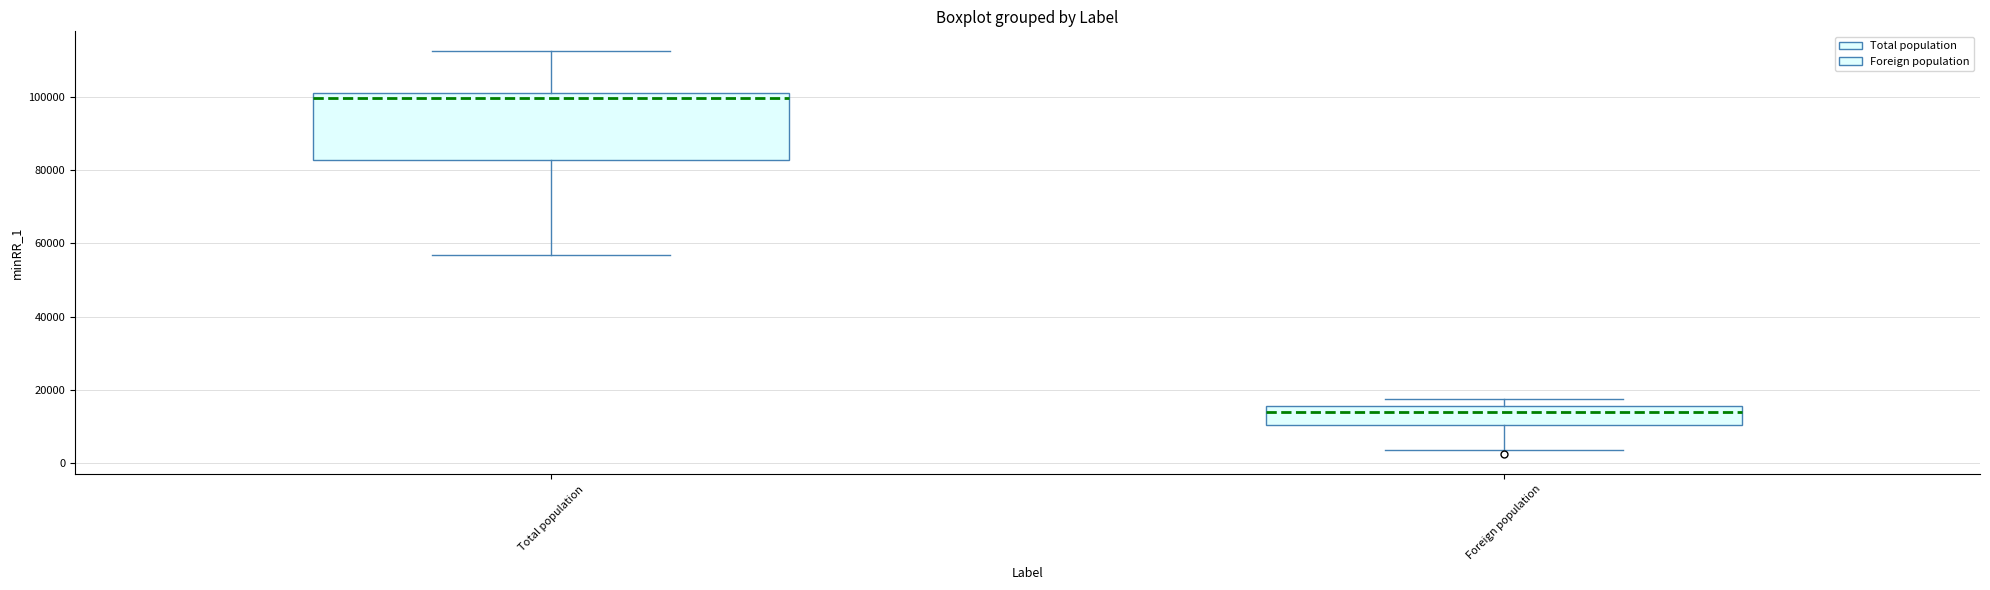

Where is the upper edge of the box for Total population on the y-axis? The values are not printed on the chart, so give them approximately, as read against the axis.

102000